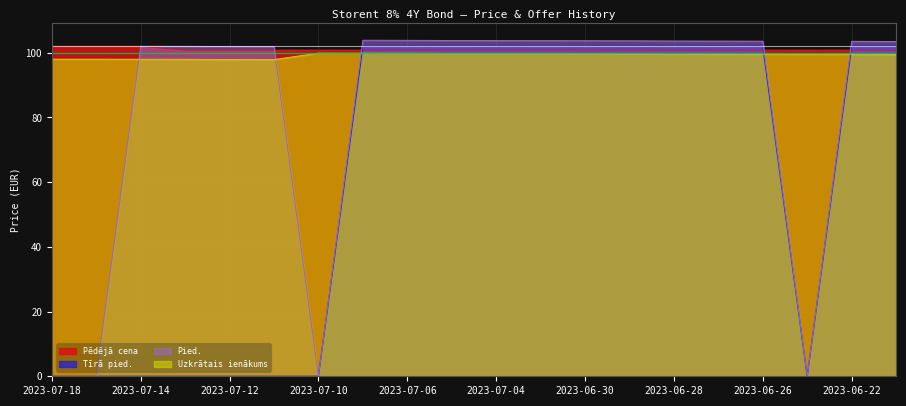

True or false: Pēdējā cena has a value of 58.4 at 2023-06-29.

False